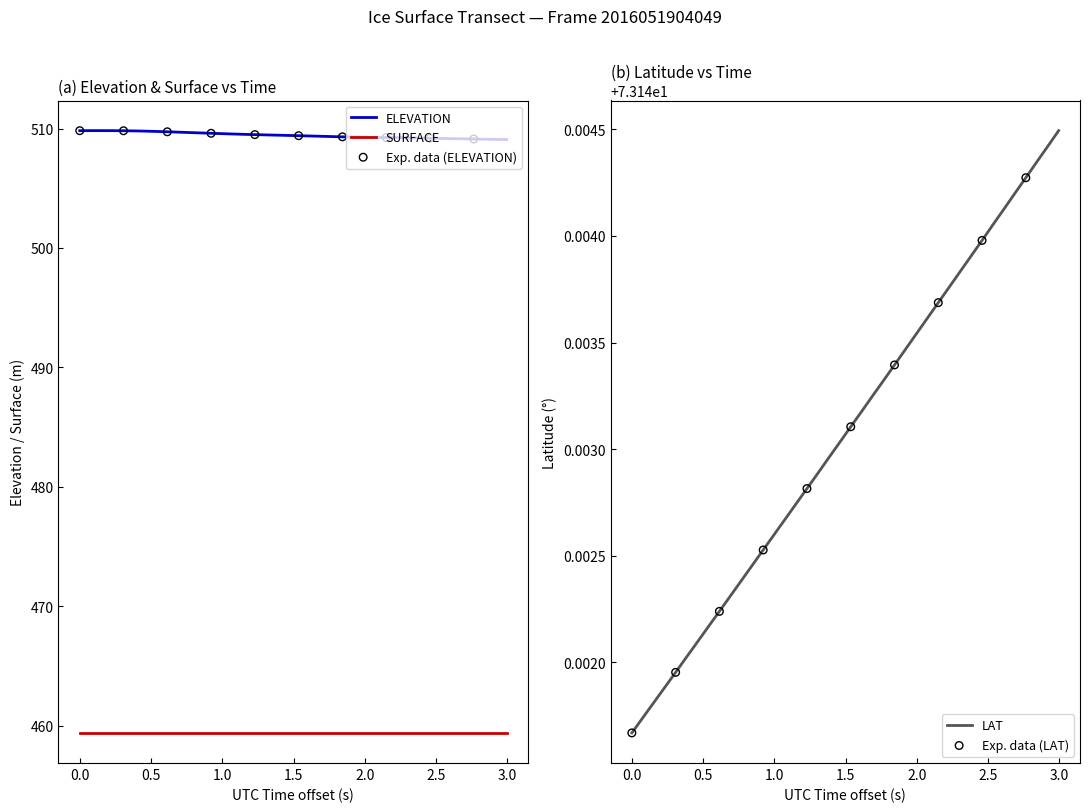

Which series has the largest Y range (max minus min)?

ELEVATION